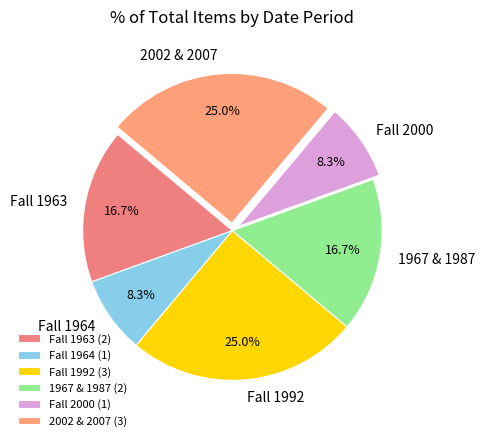

To the nearest percent, what percentage of the pie is Fall 1963?

17%